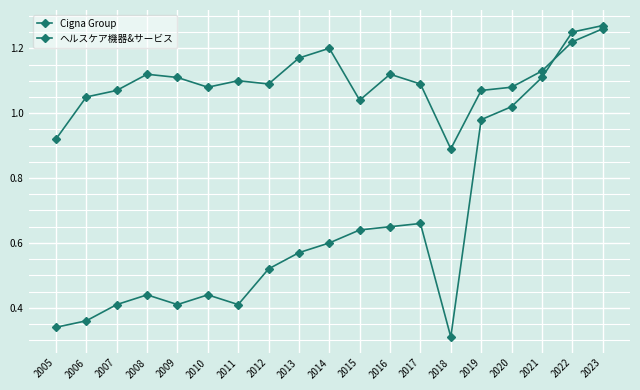

Rank the series by their maximum value, from highest to lowest.

Cigna Group, ヘルスケア機器&サービス